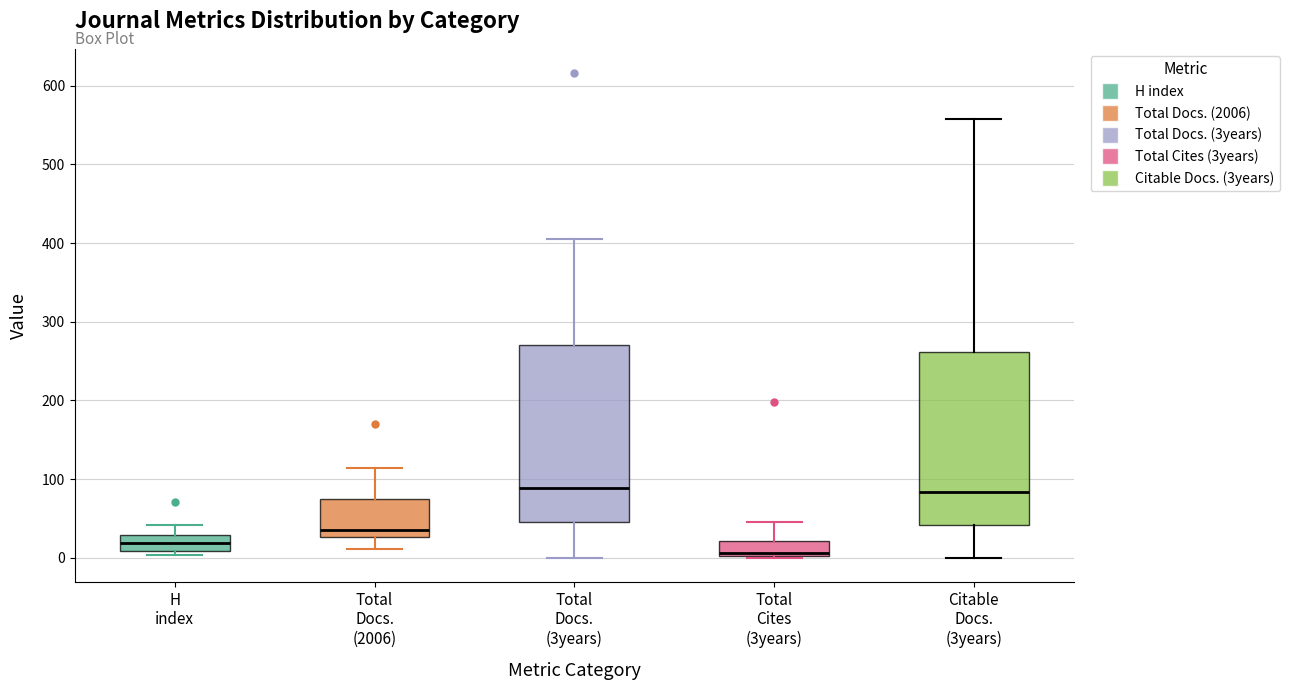

Where does the upper whisker of the box for Total Cites (3years) end on the y-axis? The values are not printed on the chart, so give them approximately, as read against the axis.

50